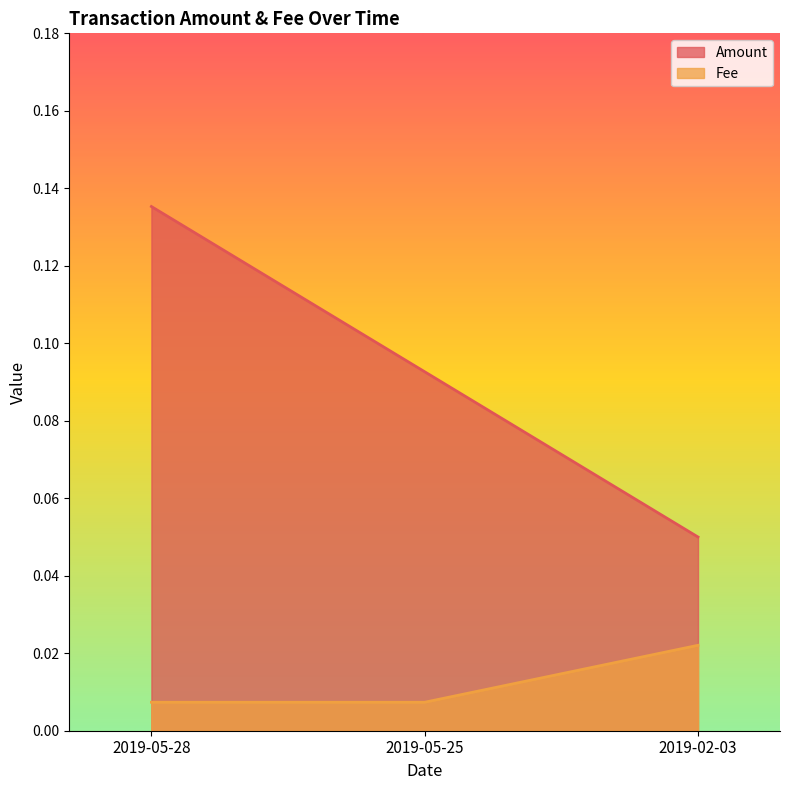

How many data points does each series have?

3